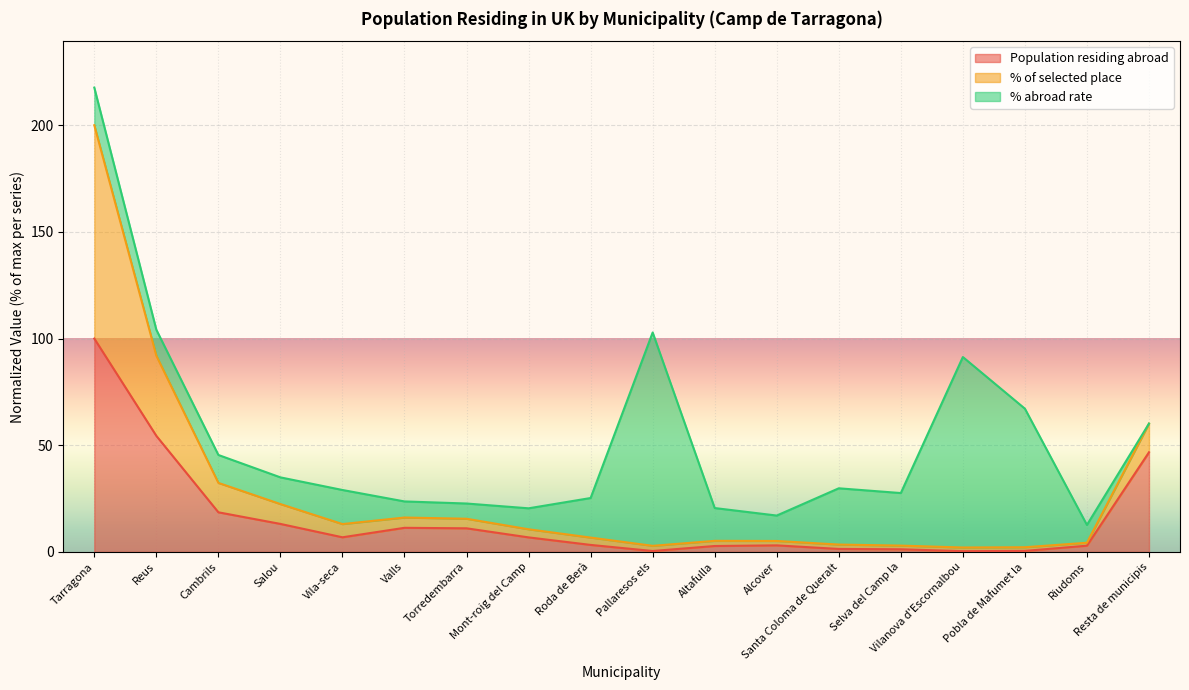

At which category does % of selected place reach its first local valley?

Vila-seca